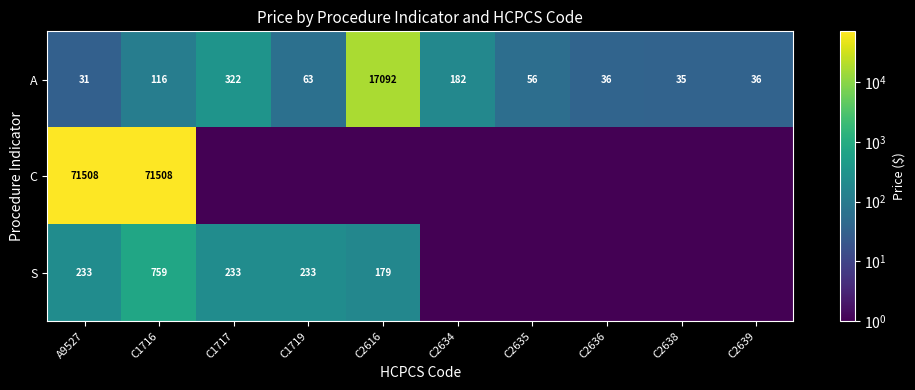

The S series shows 114.4 at C1717. True or false?

False